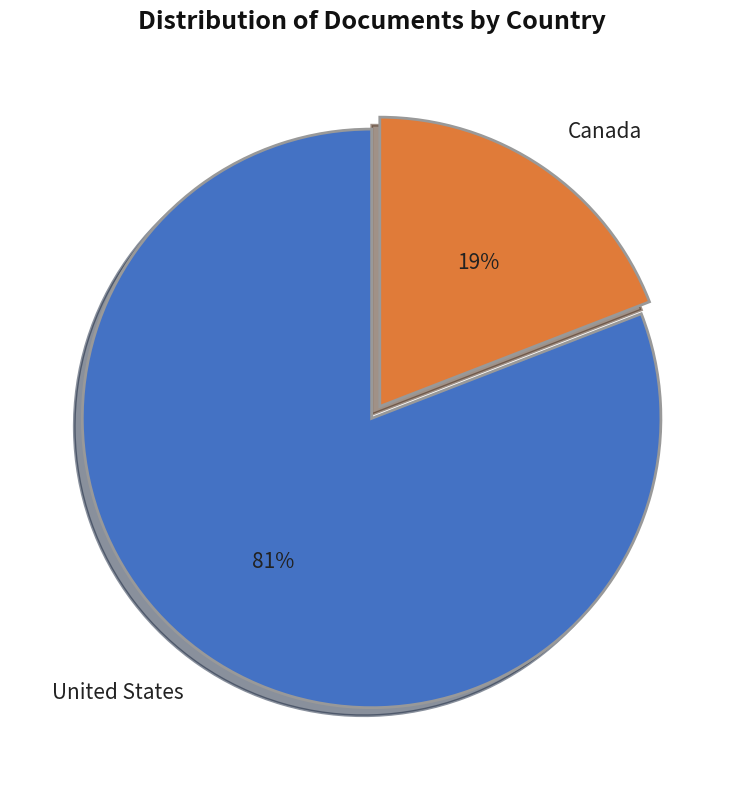

Is there a majority slice in this chart?

Yes